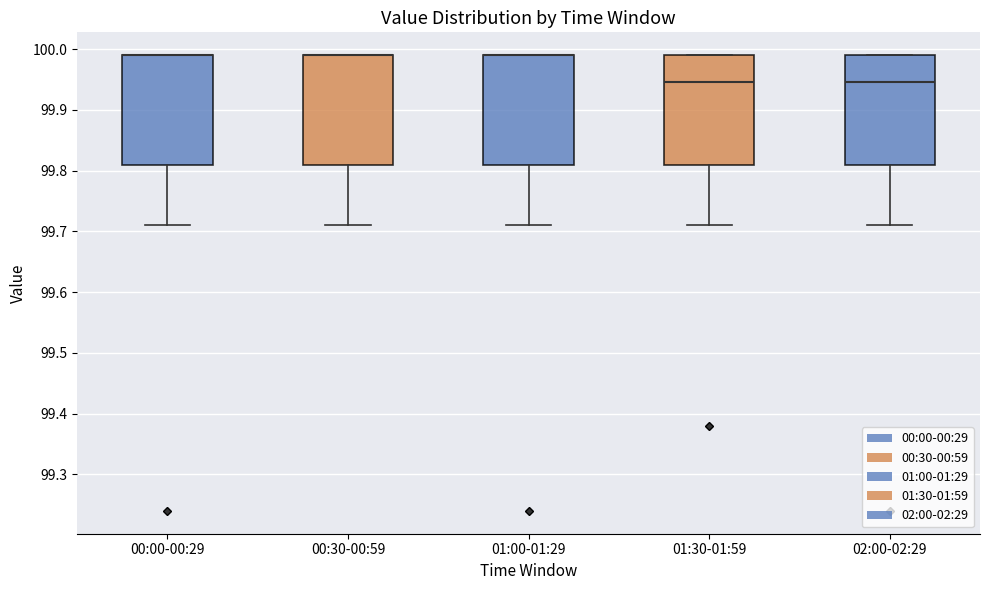

Reading left to right, read every box against the y-axis: the position of its median line, the range the box covers, and the ends of its whiskers. The values are not printed on the chart, so give them approximately, as read against the axis.

00:00-00:29: median 99.99 (drawn on the box's upper edge), box 99.81 to 99.99, whiskers 99.71 to 99.99
00:30-00:59: median 99.99 (drawn on the box's upper edge), box 99.81 to 99.99, whiskers 99.71 to 99.99
01:00-01:29: median 99.99 (drawn on the box's upper edge), box 99.81 to 99.99, whiskers 99.71 to 99.99
01:30-01:59: median 99.95, box 99.81 to 99.99, whiskers 99.71 to 99.99
02:00-02:29: median 99.95, box 99.81 to 99.99, whiskers 99.71 to 99.99